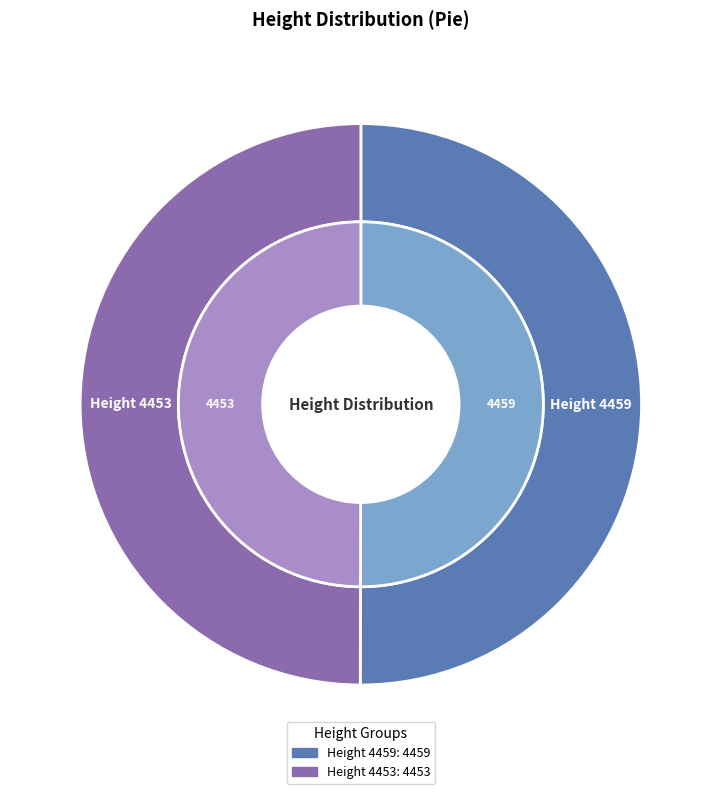

Which slice is the smallest?

Height 4453